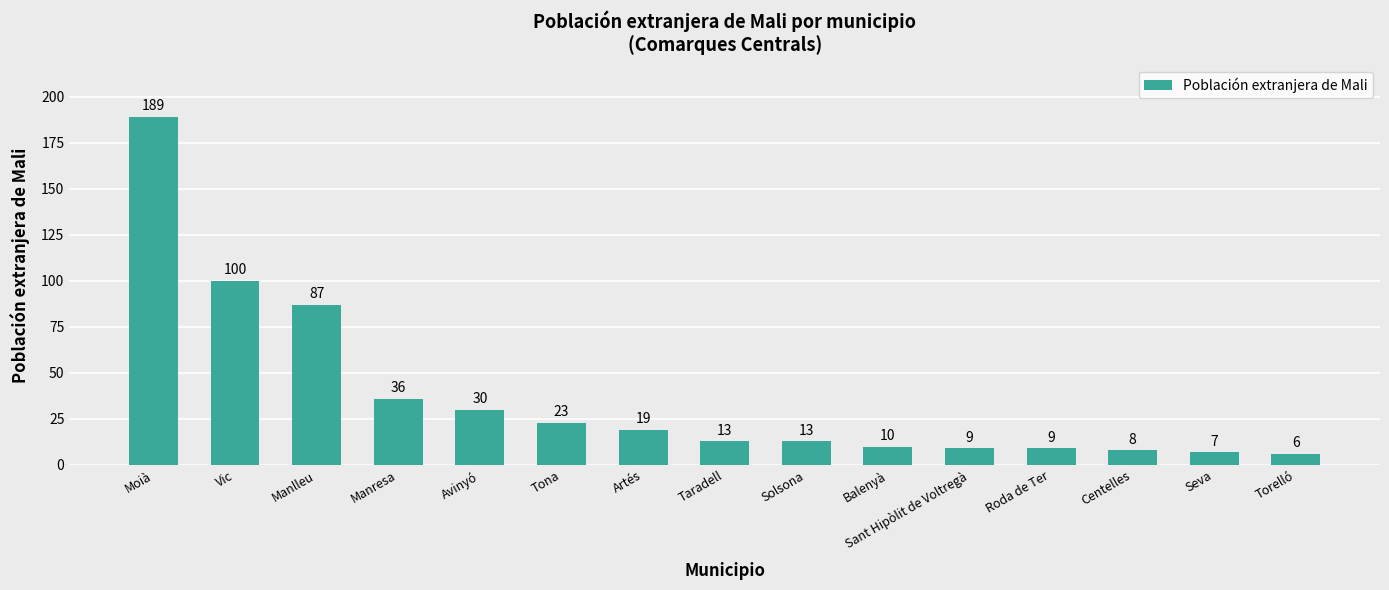

Which label corresponds to the largest value in the chart?

Moià